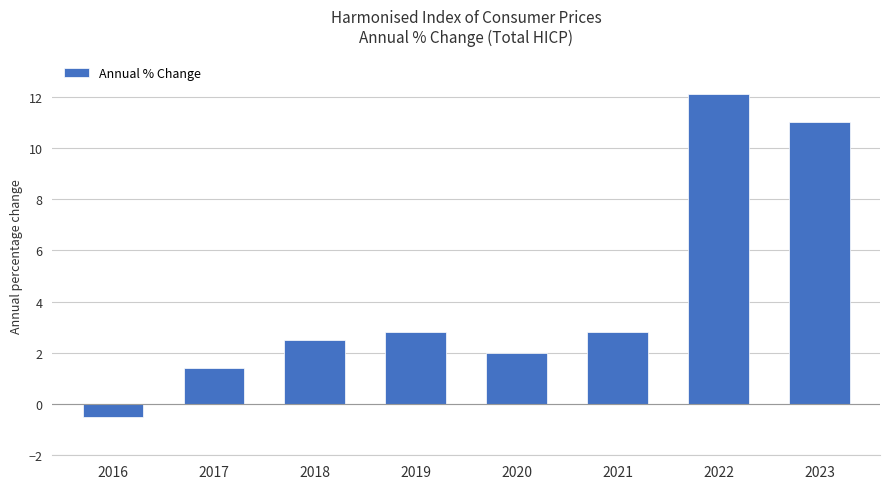

The value at 2017 is 2.2. True or false?

False